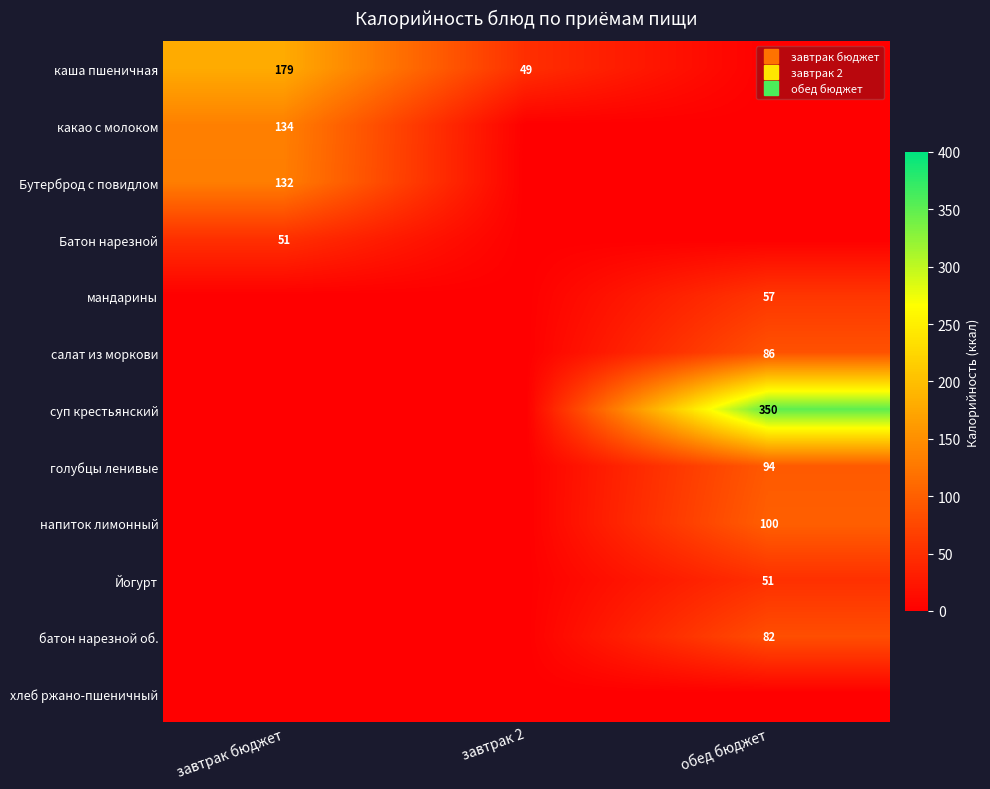

True or false: Йогурт has a value of 0.0 at завтрак 2.

True